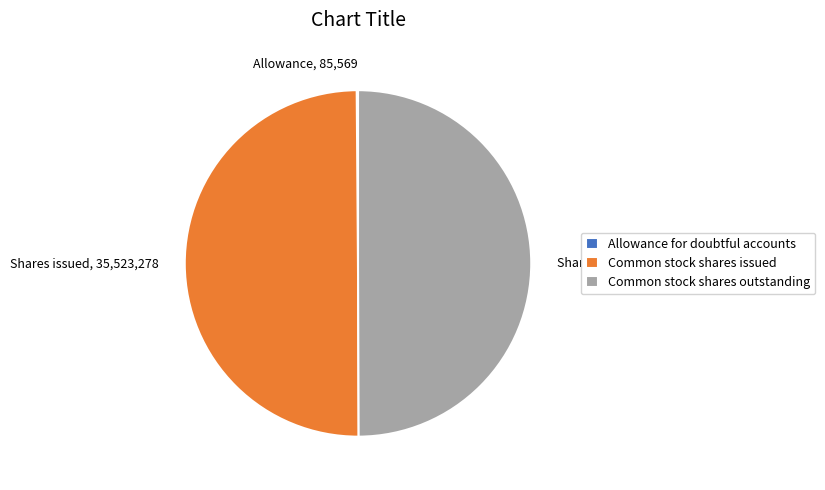

Is the sum of Shares issued, 35,523,278 and Shares outstanding, 35,523,278 greater than half?

Yes